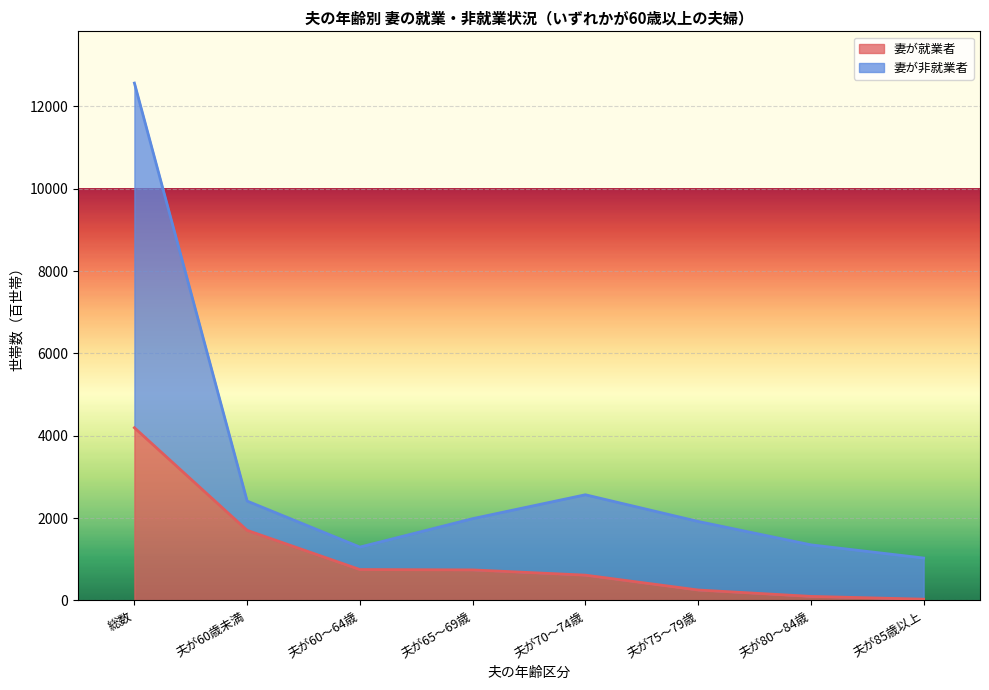

Which category has the lowest value across all series?

夫が85歳以上